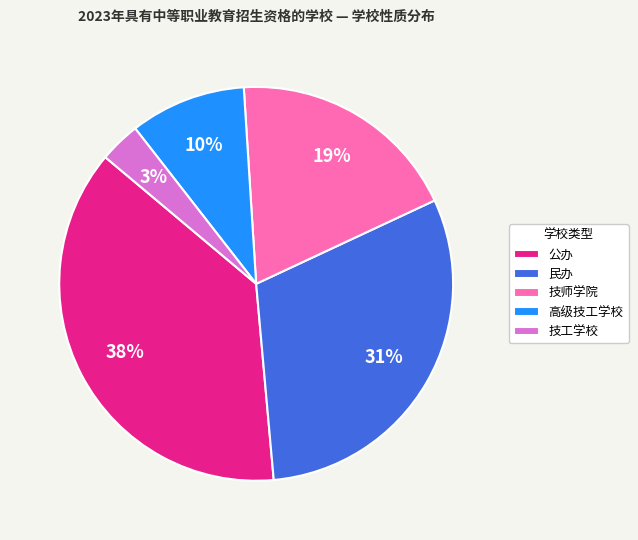

Combined, do 技工学校 and 公办 account for over 50%?

No